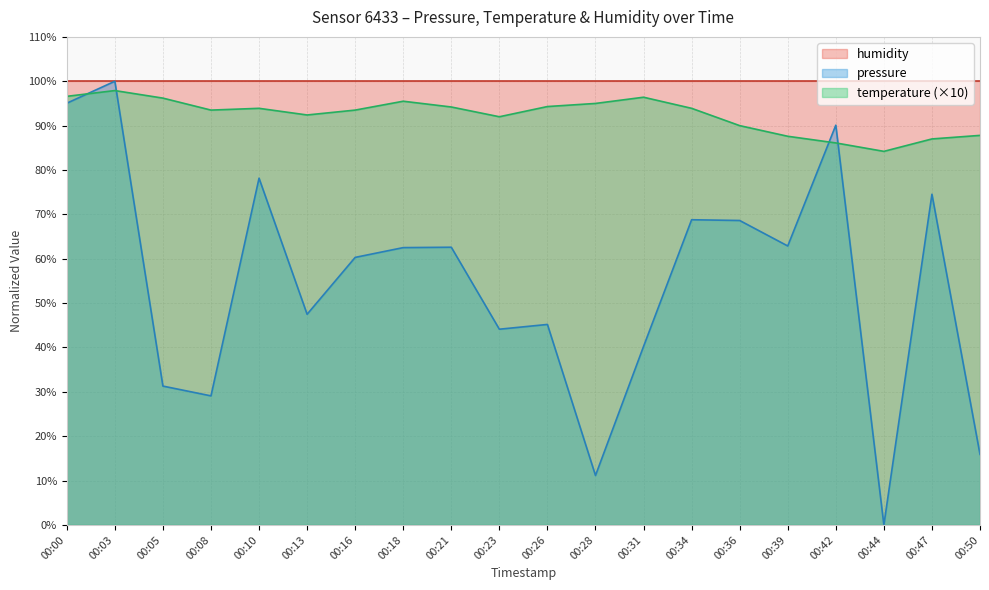

Where is the first local maximum for temperature?

00:03